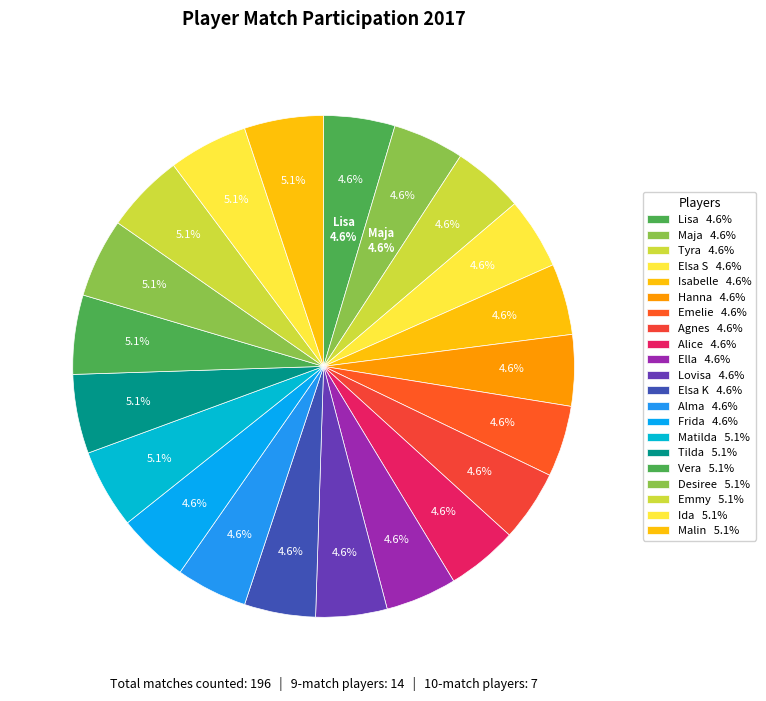

Is Alice the majority of the pie?

No